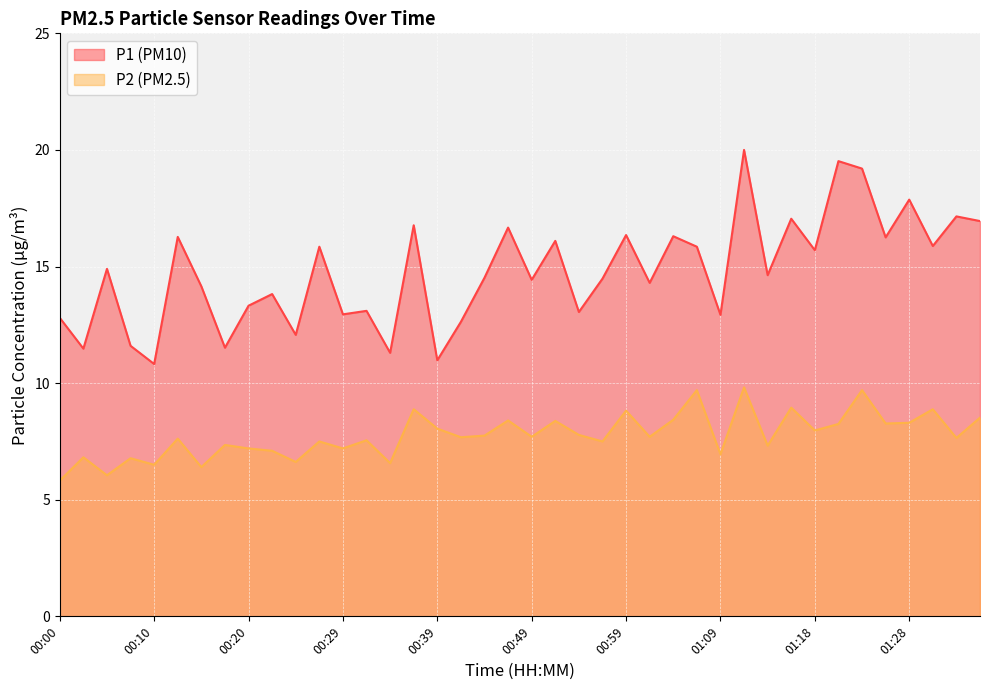

Which series has the widest spread of values?

P1 (PM10)